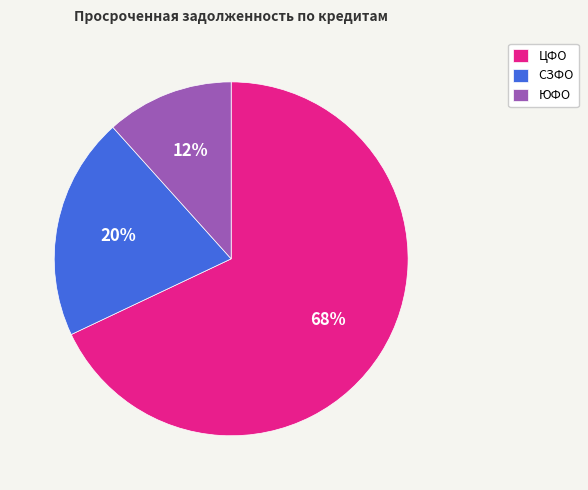

To the nearest percent, what percentage of the pie is СЗФО?

20%